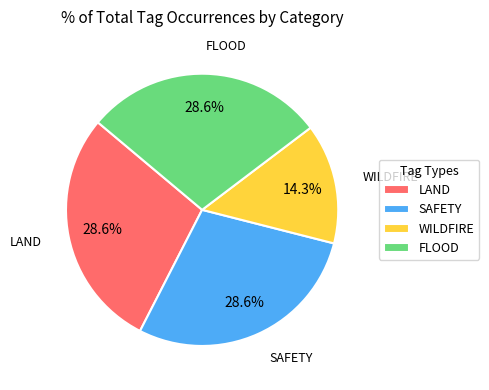

What is the total percentage of LAND and SAFETY?

57.1%